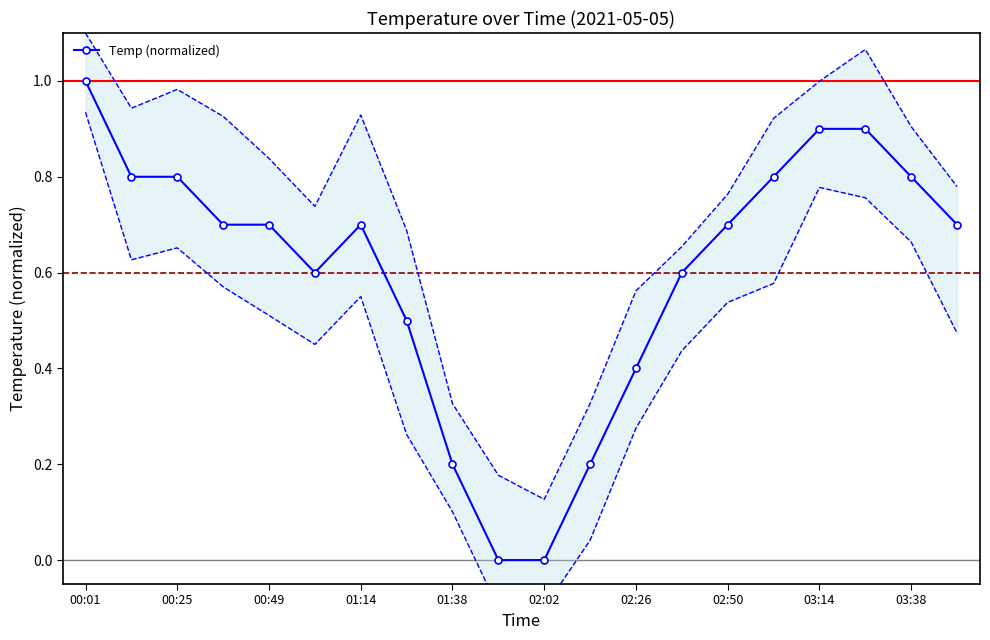

The Temp (normalized) series shows 1.3 at 03:38. True or false?

False